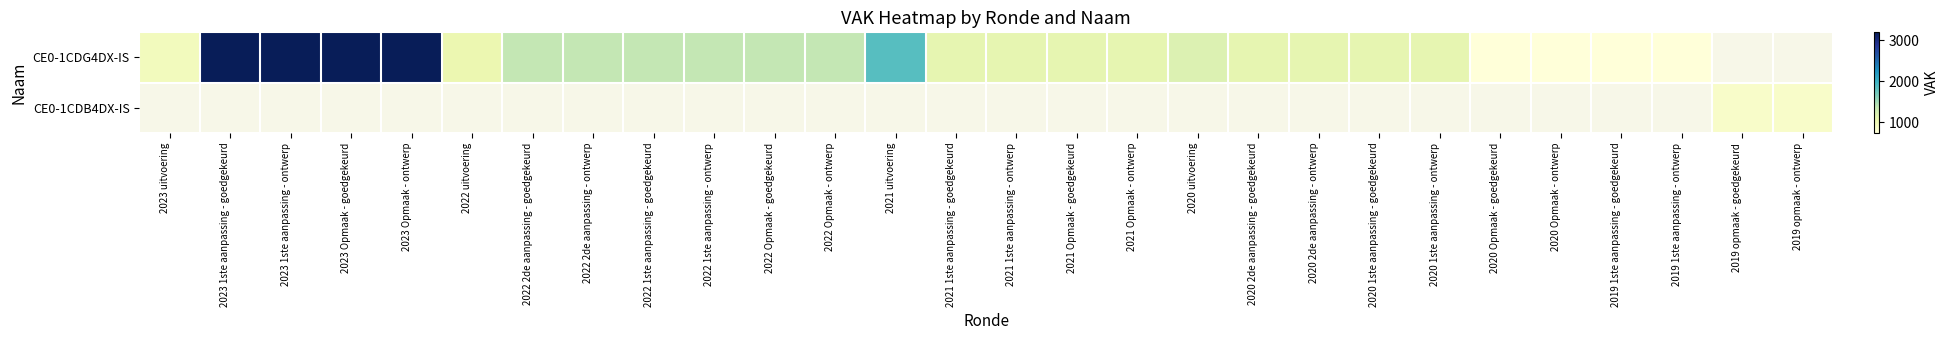

List the series in order of their peak value, lowest first.

CE0-1CDB4DX-IS, CE0-1CDG4DX-IS